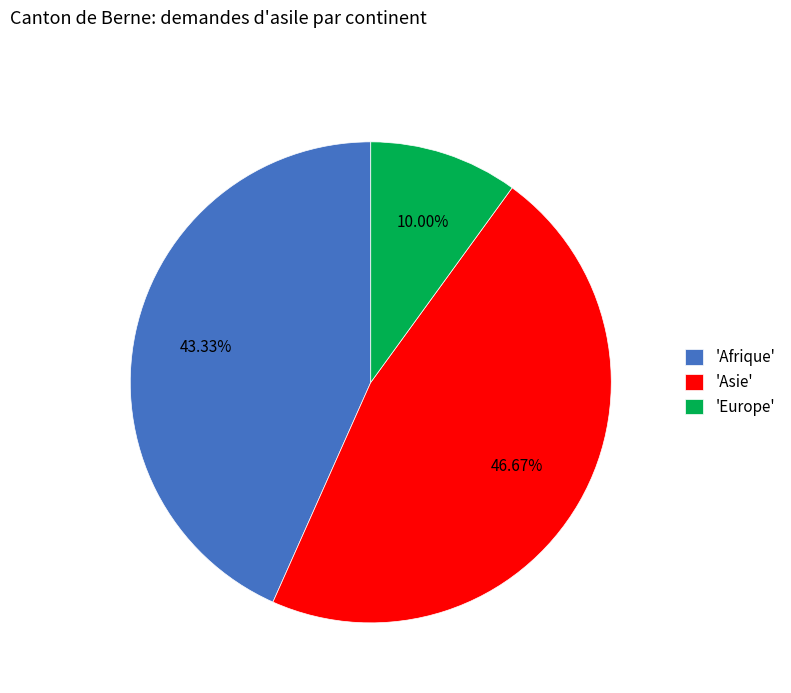

How many slices are in this pie chart?

3